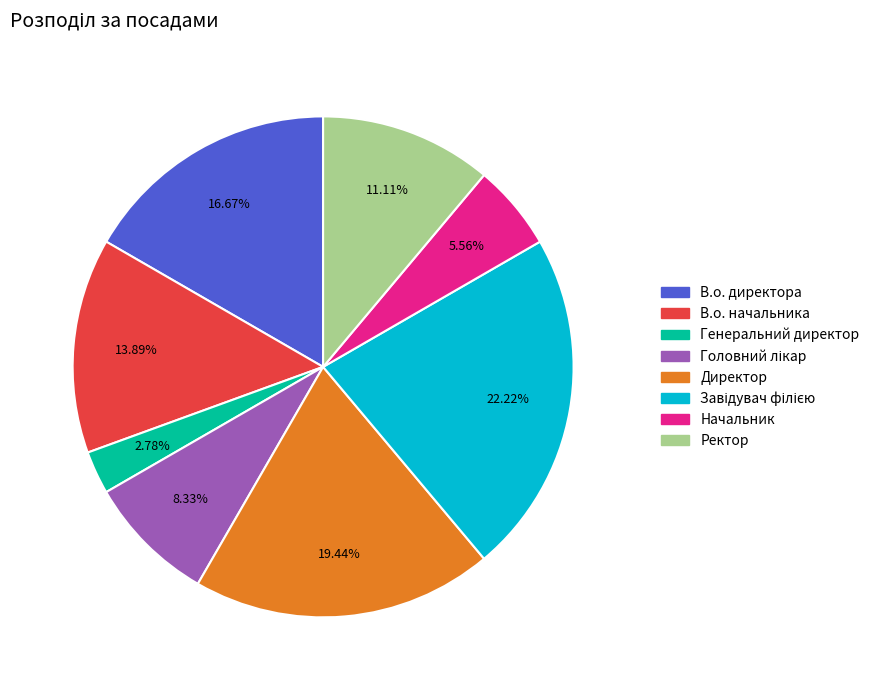

Which category has the smallest portion of the pie?

Генеральний директор